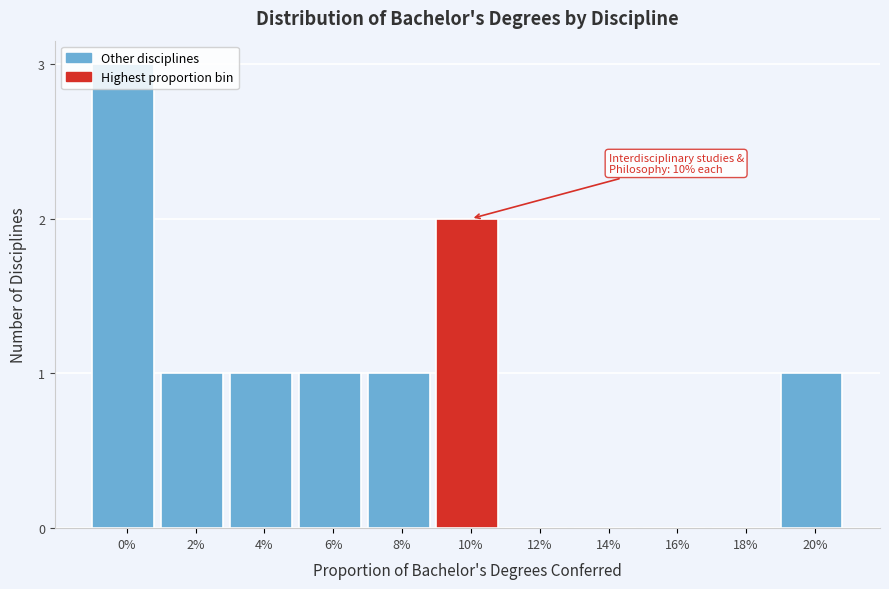

The chart shows a value of -2 at 18%. True or false?

False